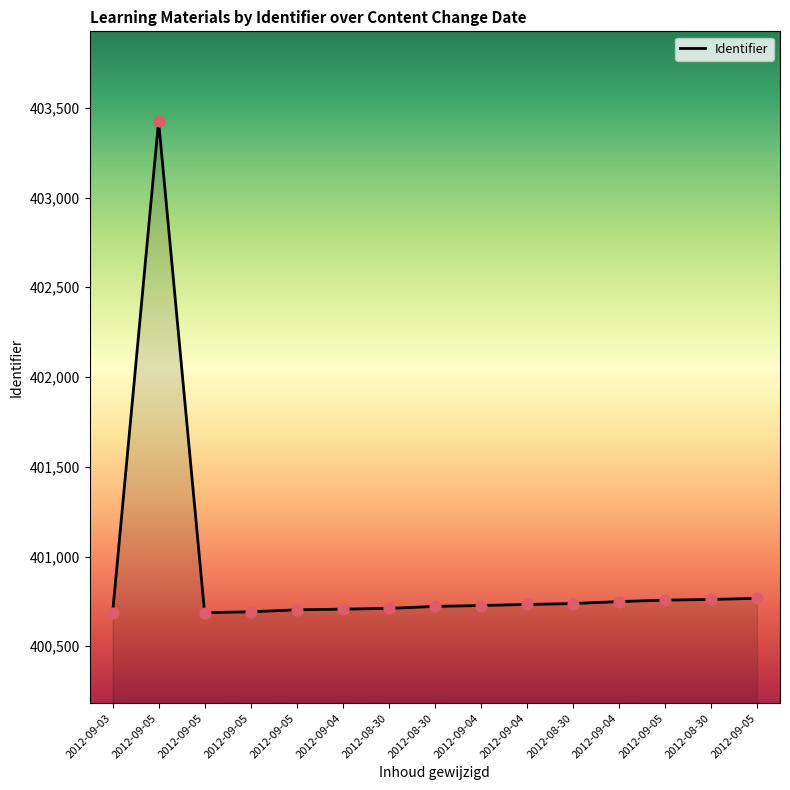

What is the change in value from 2012-09-05 to 2012-09-05?

+11